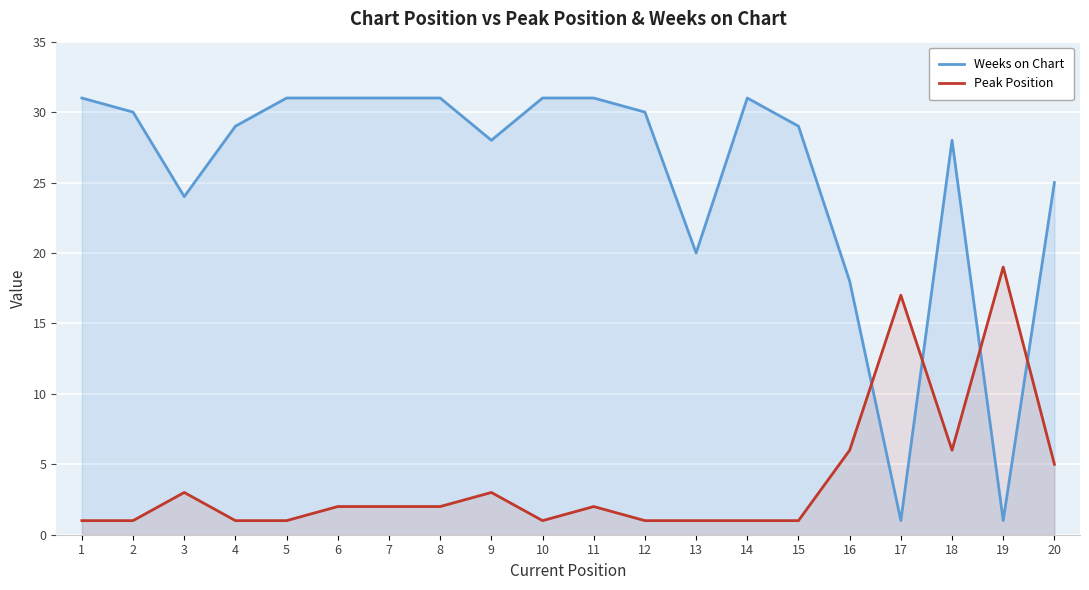

After their last crossing, which series has the higher values: Weeks on Chart or Peak Position?

Weeks on Chart